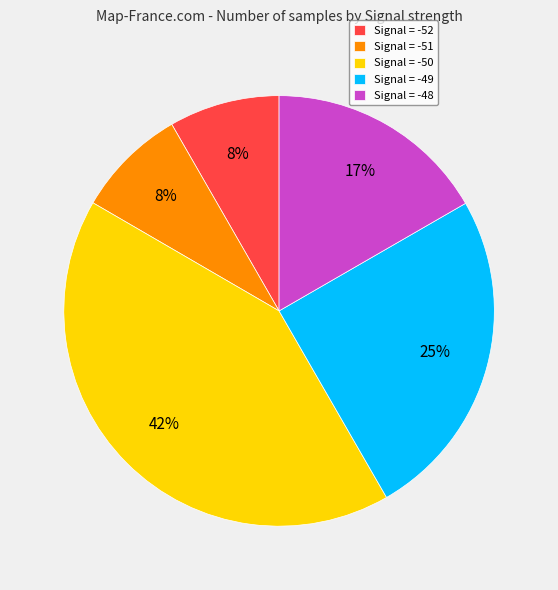

What is the ratio of the value at Signal = -49 to the value at Signal = -48?

1.5